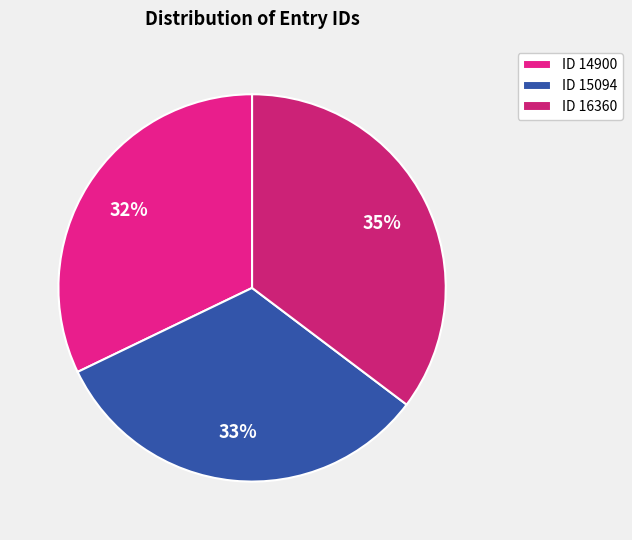

Is there any slice that represents more than half of the pie?

No